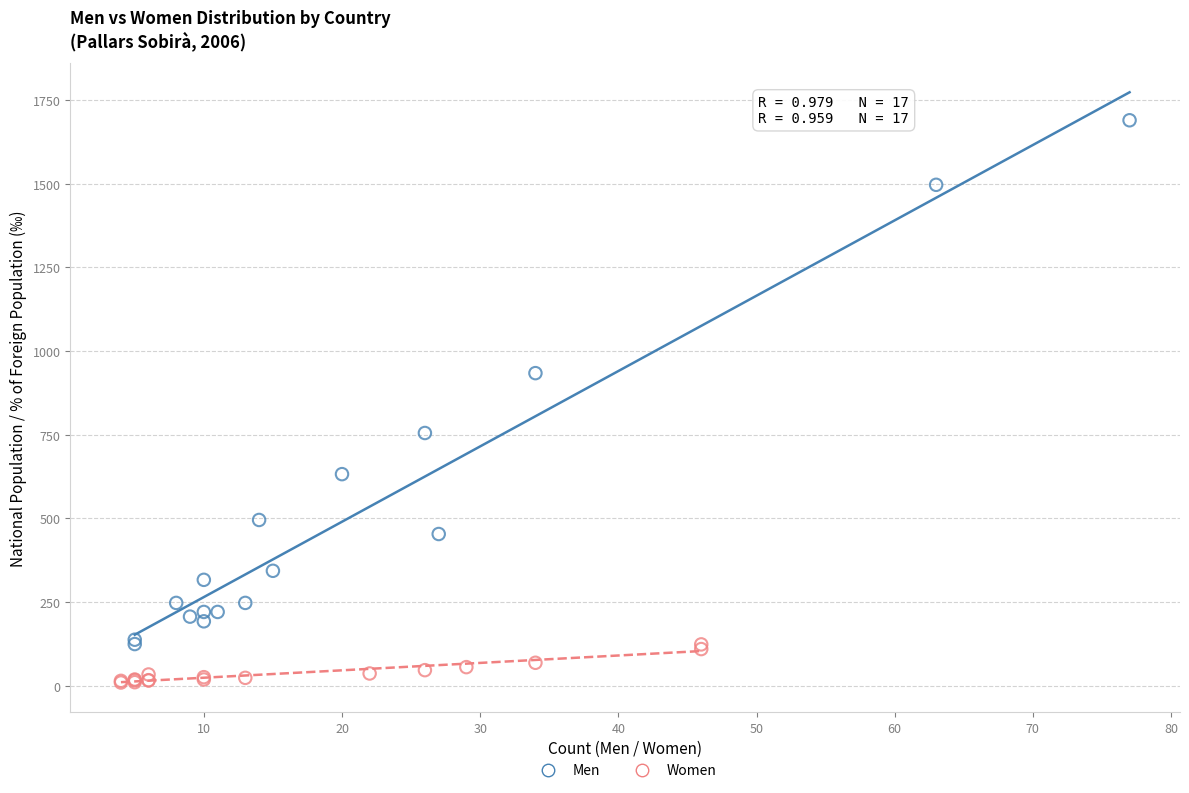

Which series contains the highest Y value?

Men